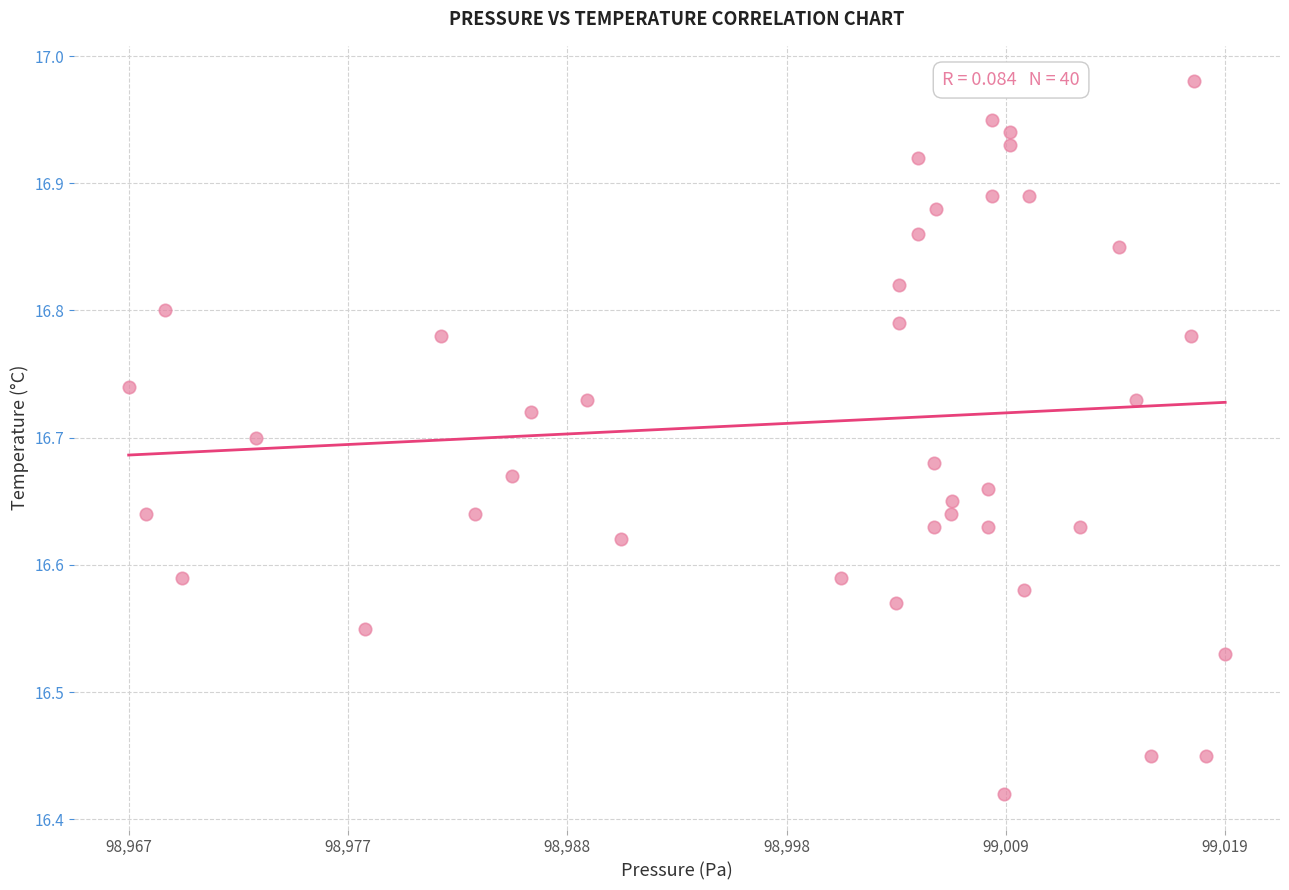

What is the range of Y values (max minus min)?

0.6